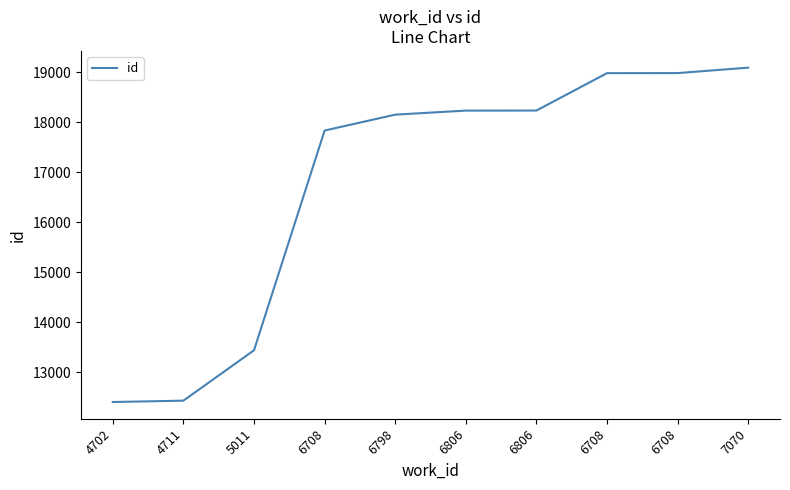

How many lines are shown in the chart?

1